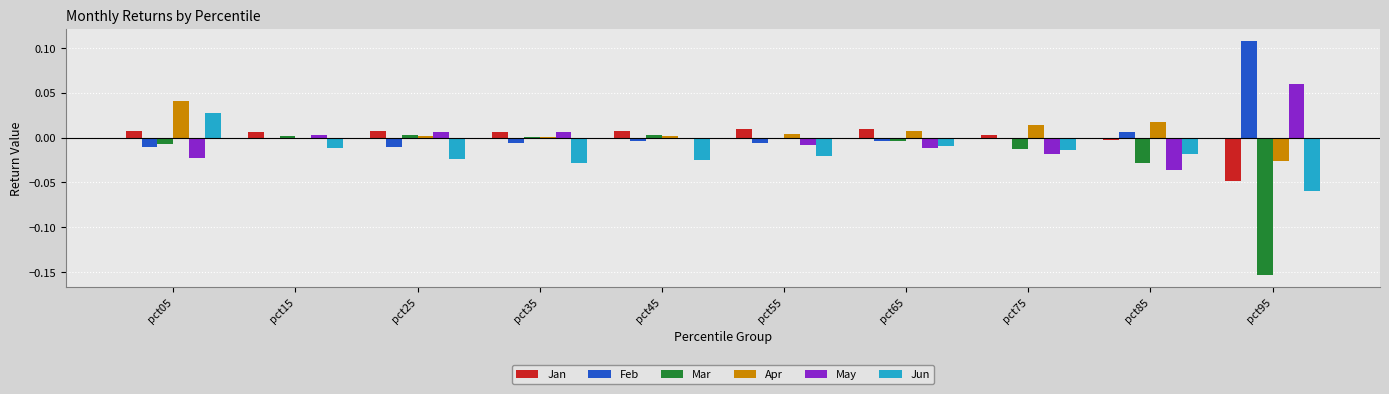

At which category is the sum across all series the highest?

pct05